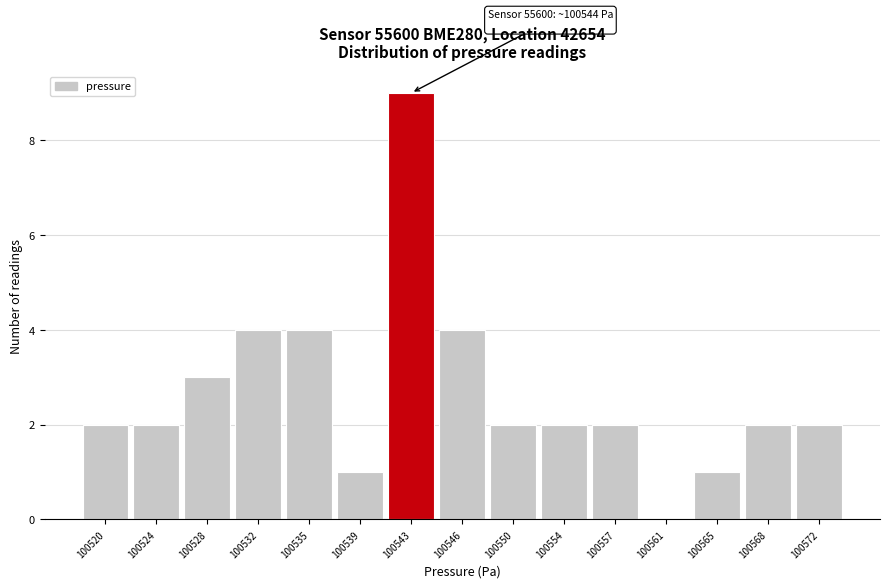

Reading left to right, list all the values displayed in this chart.

100520=2	100524=2	100528=3	100532=4	100535=4	100539=1	100543=9	100546=4	100550=2	100554=2	100557=2	100561=0	100565=1	100568=2	100572=2